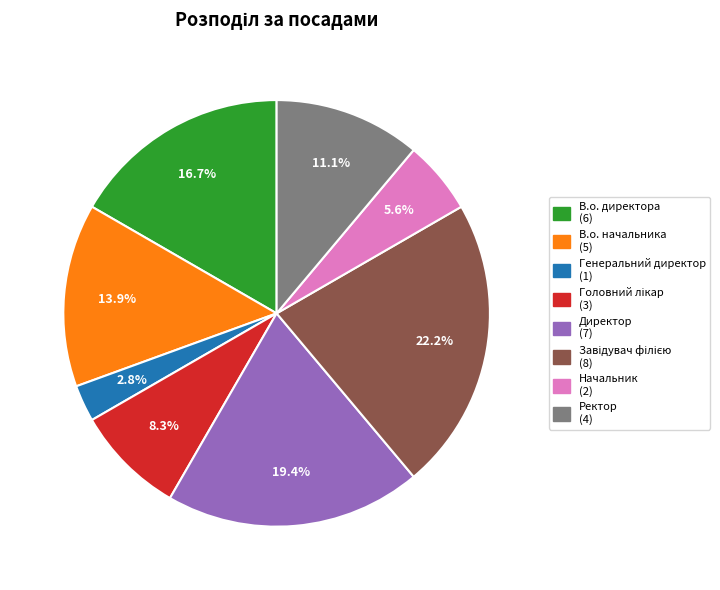

To the nearest percent, what portion does Начальник represent?

6%